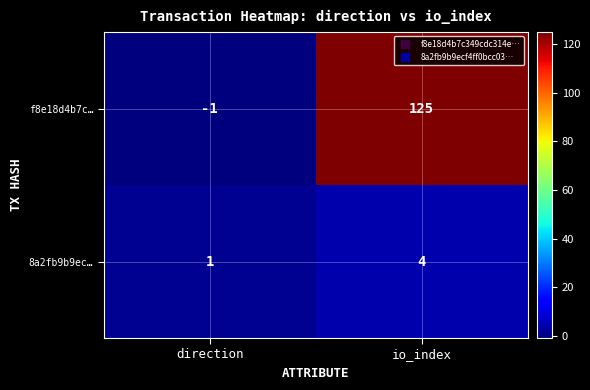

What is the smallest value displayed?

-1